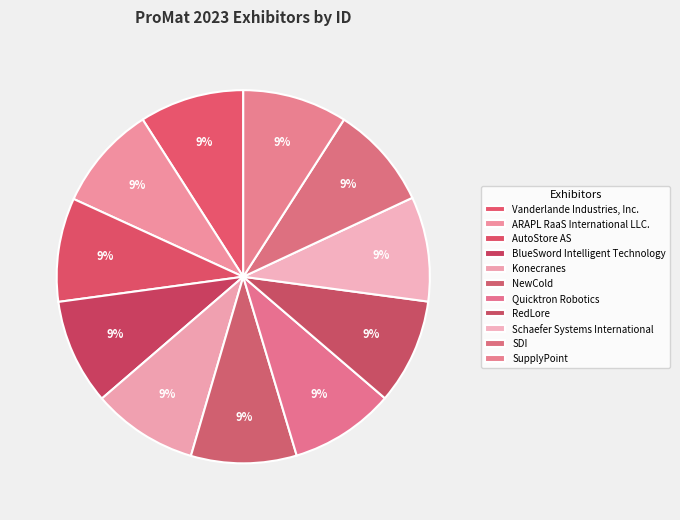

Is it true that BlueSword Intelligent Technology is 9% of the pie?

True